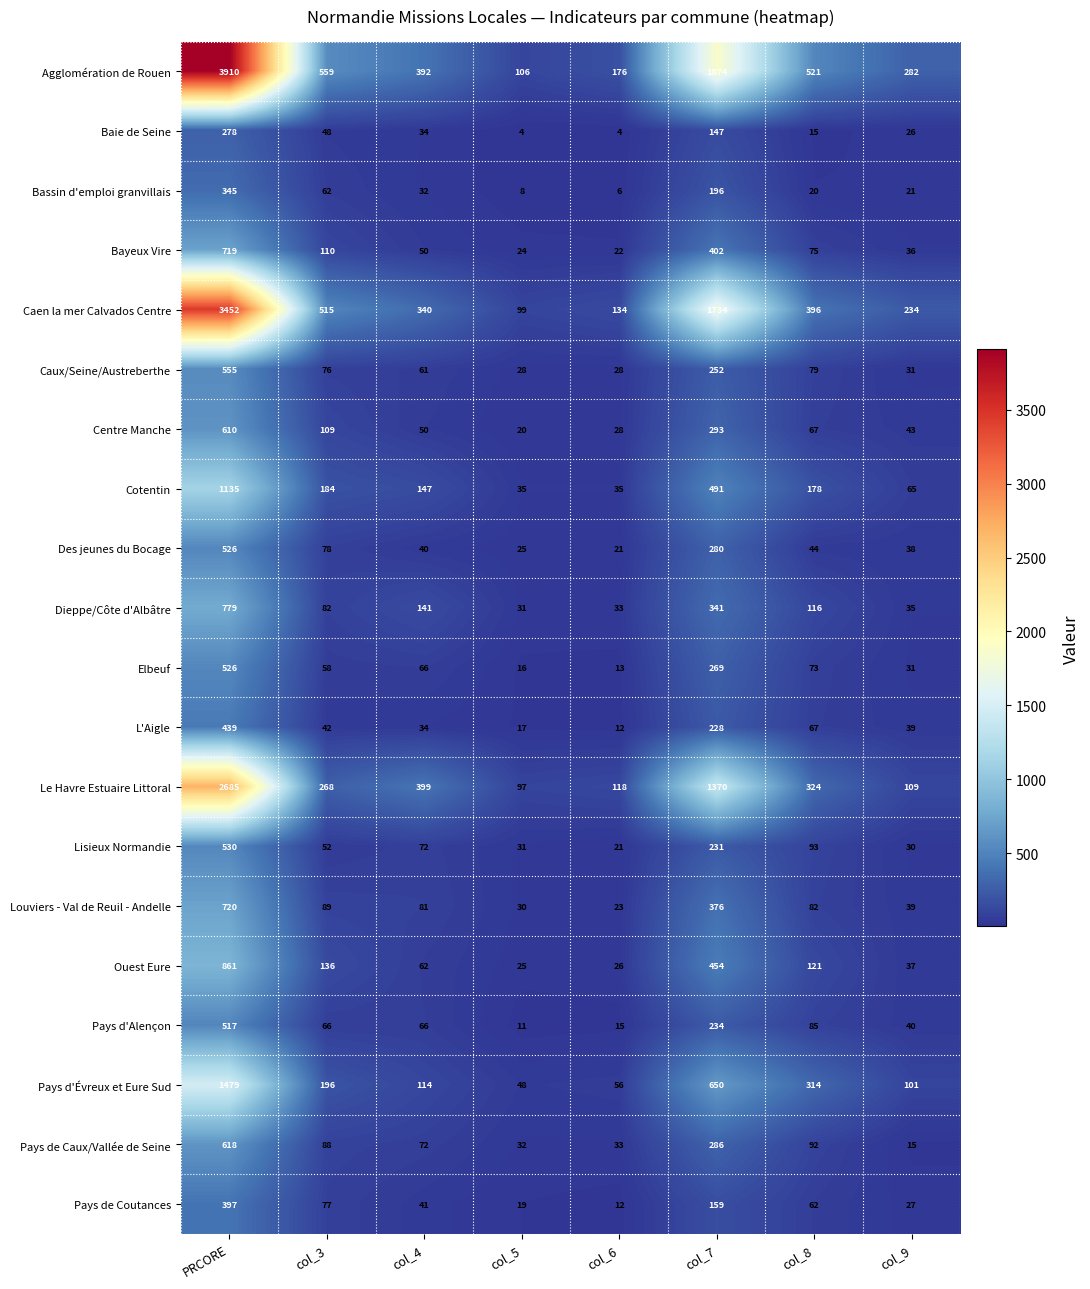

Rank the categories by Des jeunes du Bocage value from highest to lowest.

PRCORE, col_7, col_3, col_8, col_4, col_9, col_5, col_6